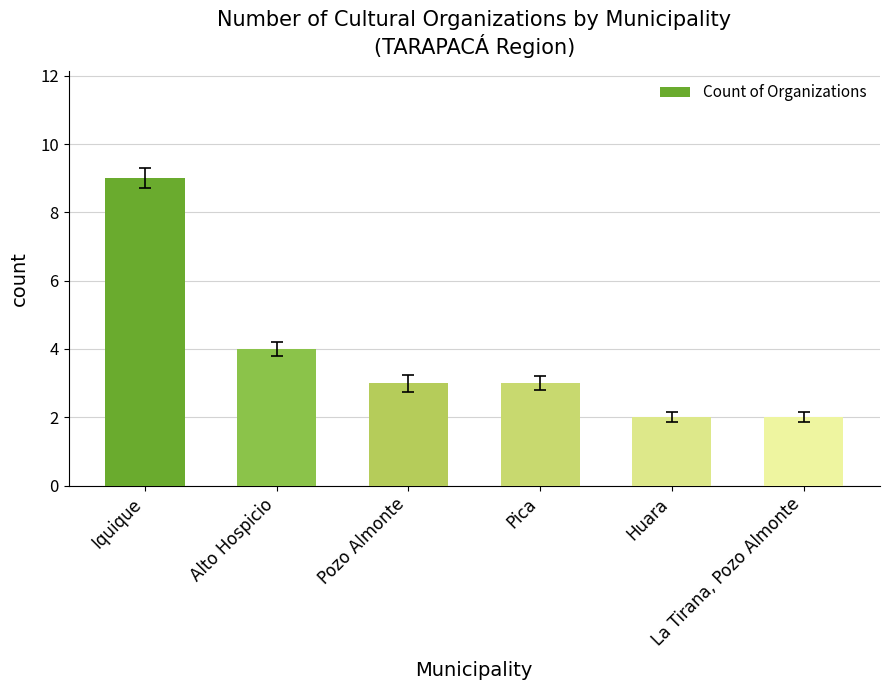

The value at Pica is 3. True or false?

True